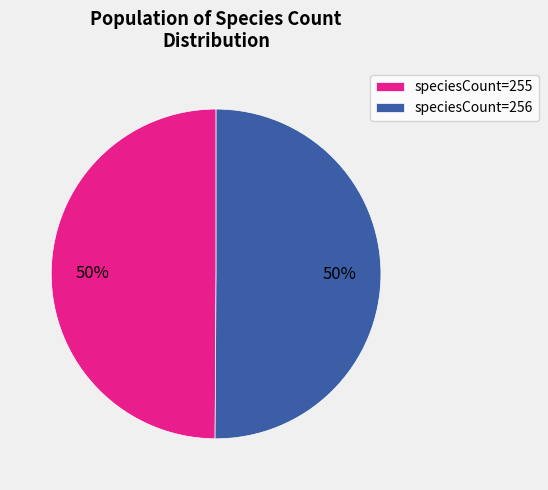

Approximately how many times larger is the value at speciesCount=255 compared to speciesCount=256?

1.0